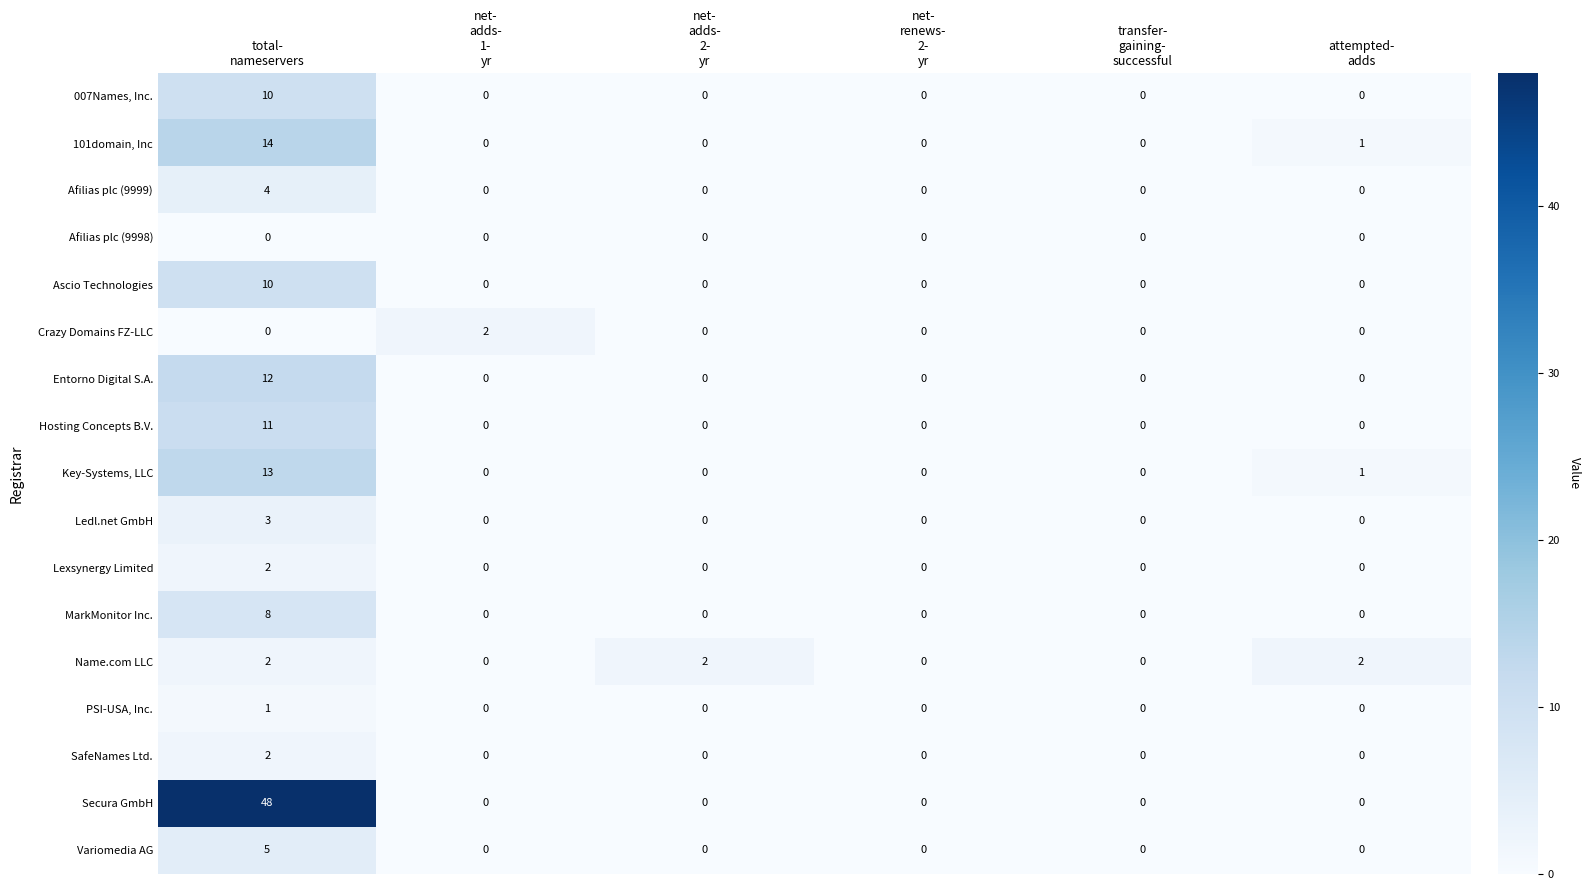

What is the highest value of the Entorno Digital S.A. series?

12